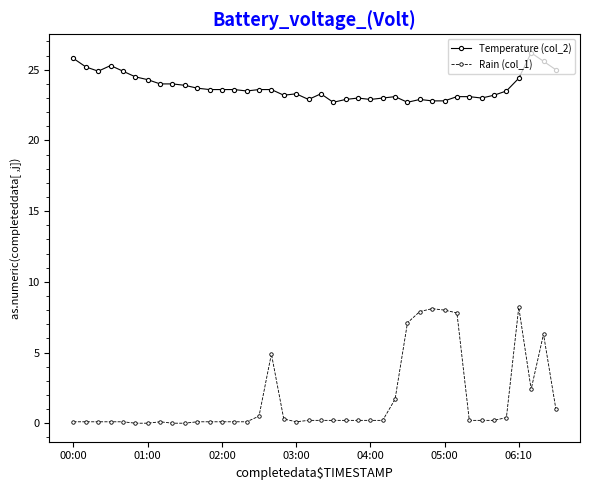

What is the value of the Temperature (col_2) point at the 6th from the left?

24.5